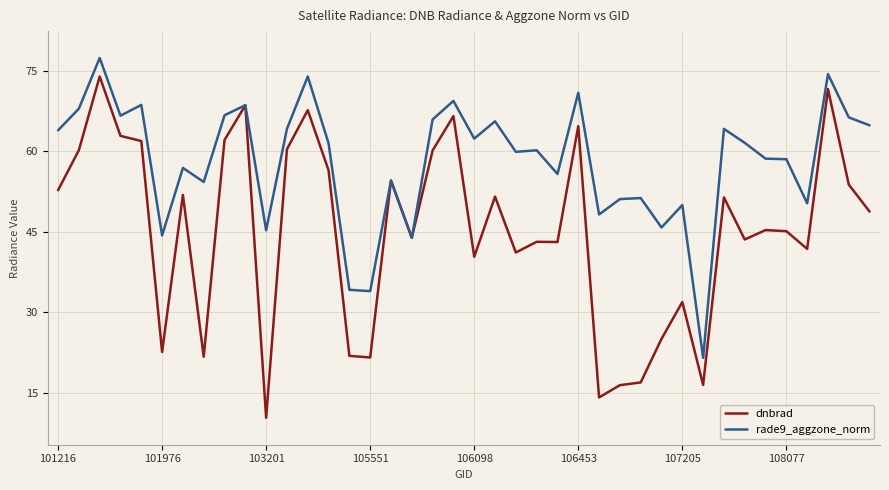

List the series in order of their overall mean, lowest first.

dnbrad, rade9_aggzone_norm